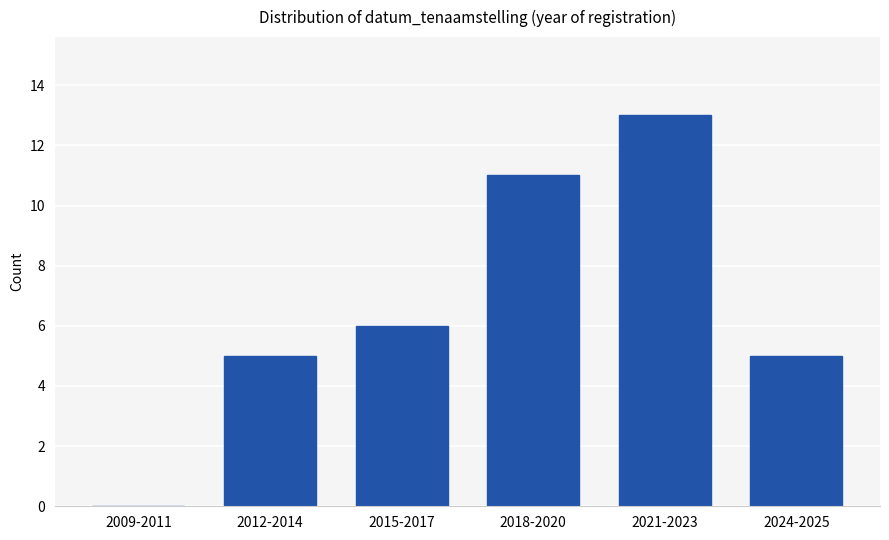

Reading left to right, list all the values displayed in this chart.

2009-2011=0	2012-2014=5	2015-2017=6	2018-2020=11	2021-2023=13	2024-2025=5